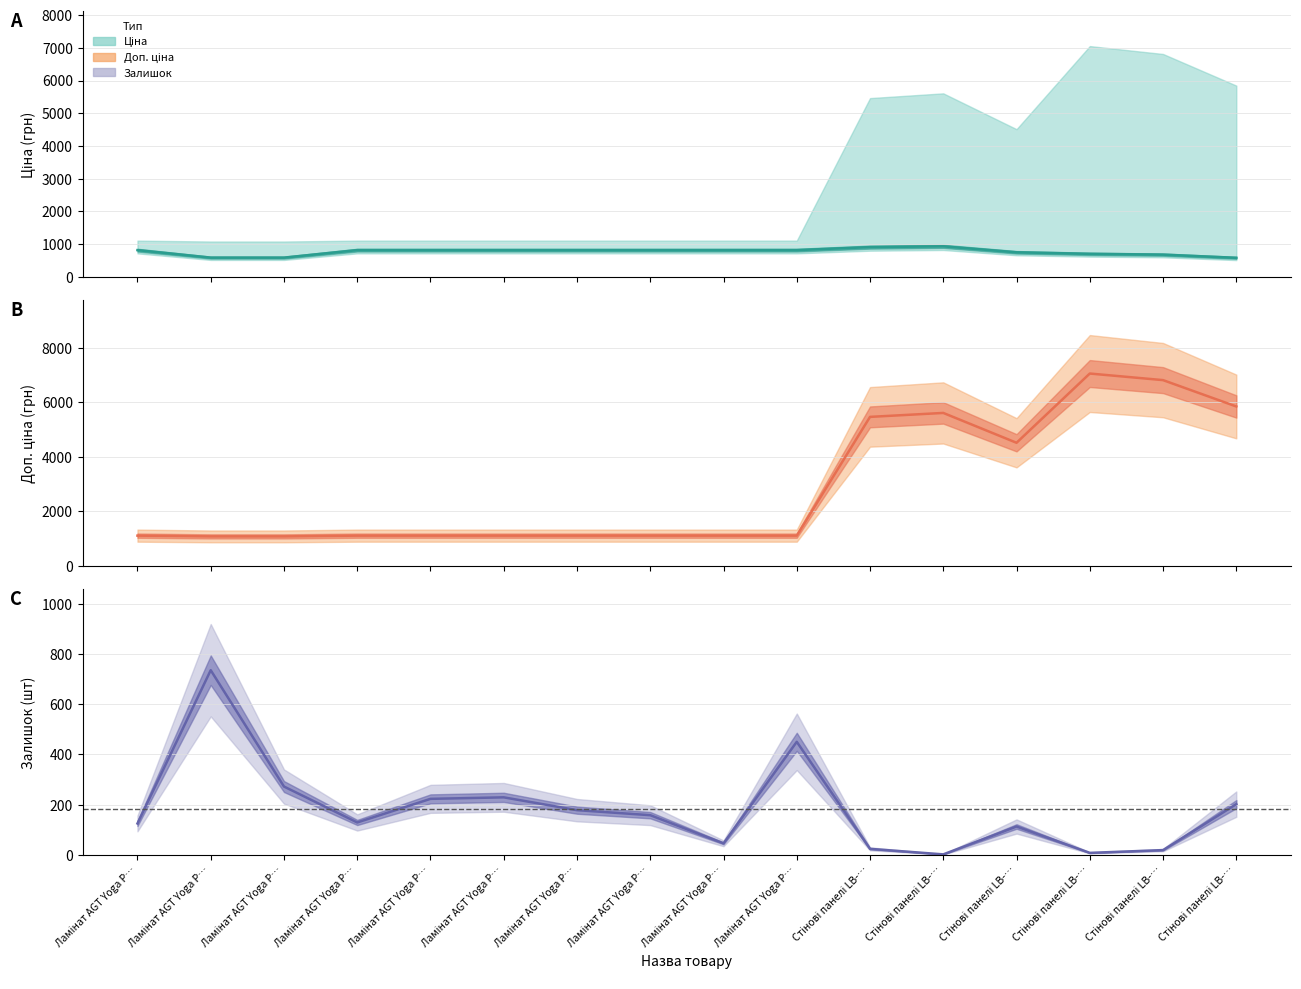

Reading right to left, list all the values displayed in this chart.

Ціна: 584.4	681.0	705.1	752.2	934.5	910.4	818.5	818.5	818.5	818.5	818.5	818.5	818.5	589.9	589.9	818.5
Доп. ціна: 5843.9	6809.8	7051.3	4513.3	5607.2	5462.3	1109.2	1109.2	1109.2	1109.2	1109.2	1109.2	1109.2	1081.7	1081.7	1109.2
Залишок: 202.0	19.0	8.0	113.0	2.0	24.0	450.0	46.0	158.0	178.0	229.0	223.0	129.0	272.0	735.0	125.0